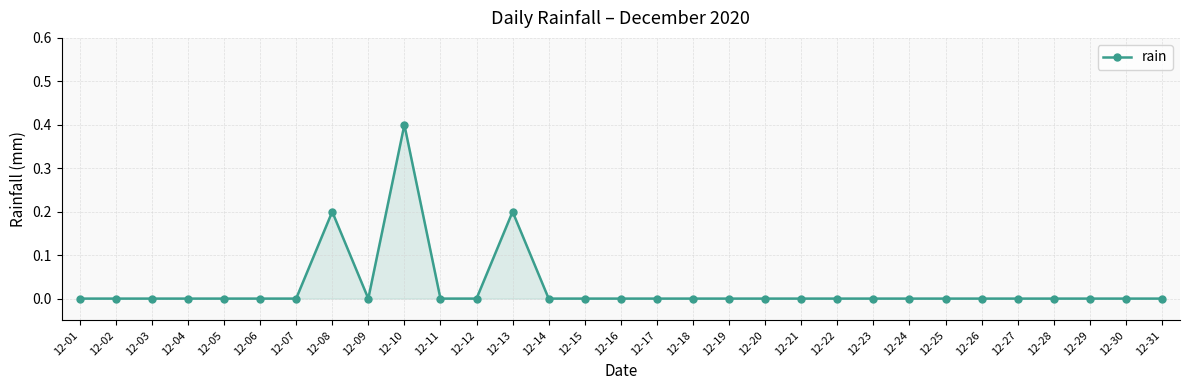

True or false: the data shows 0.0 at 12-24.

True